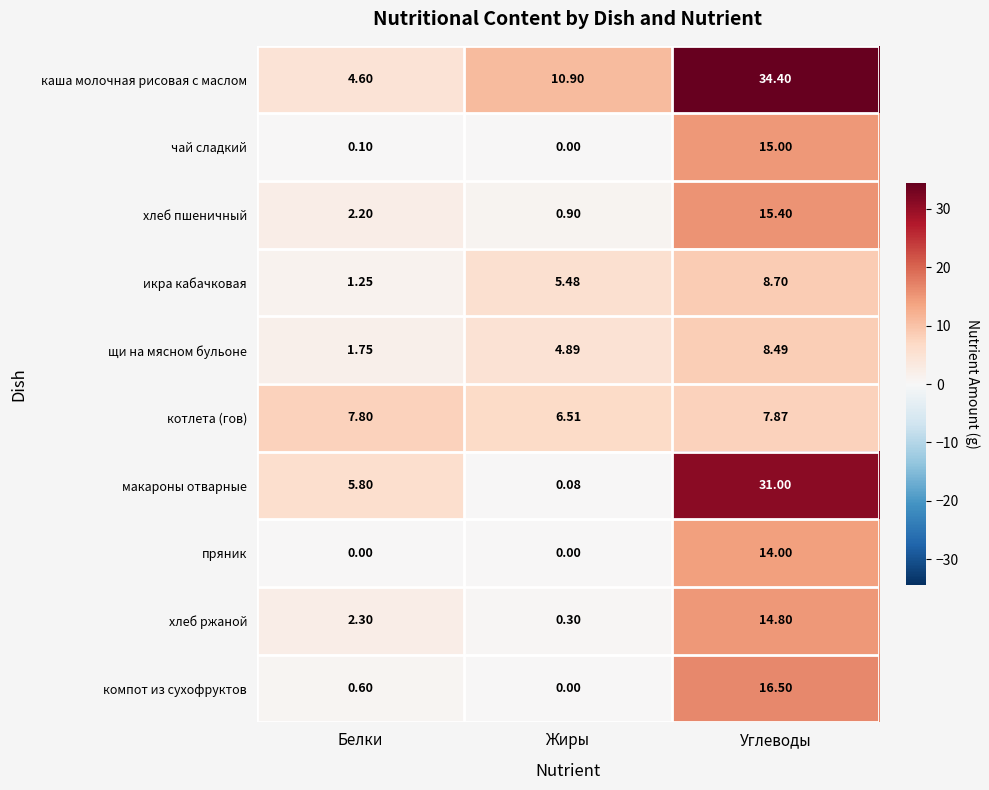

What is the greatest value displayed?

34.4